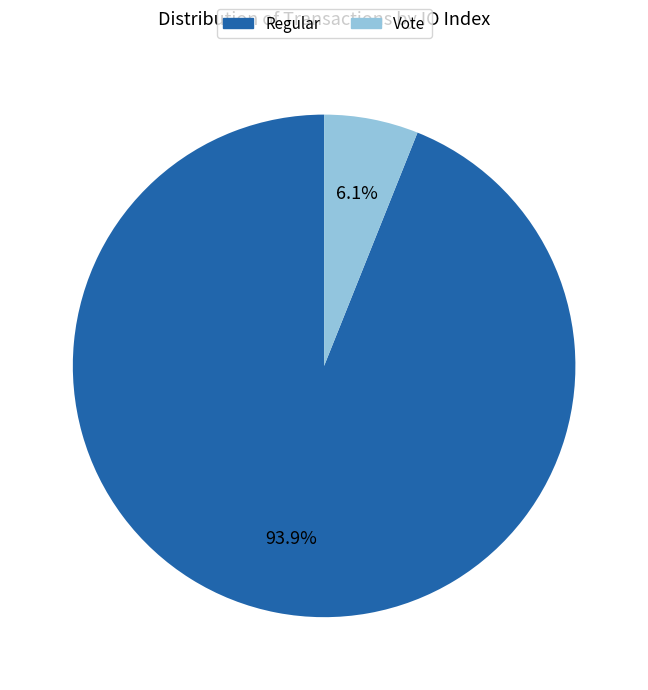

What is the smallest slice in the pie chart?

Vote